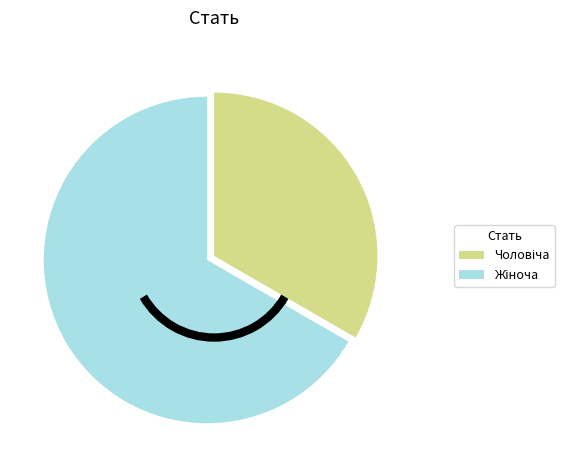

Is there any slice that represents more than half of the pie?

Yes